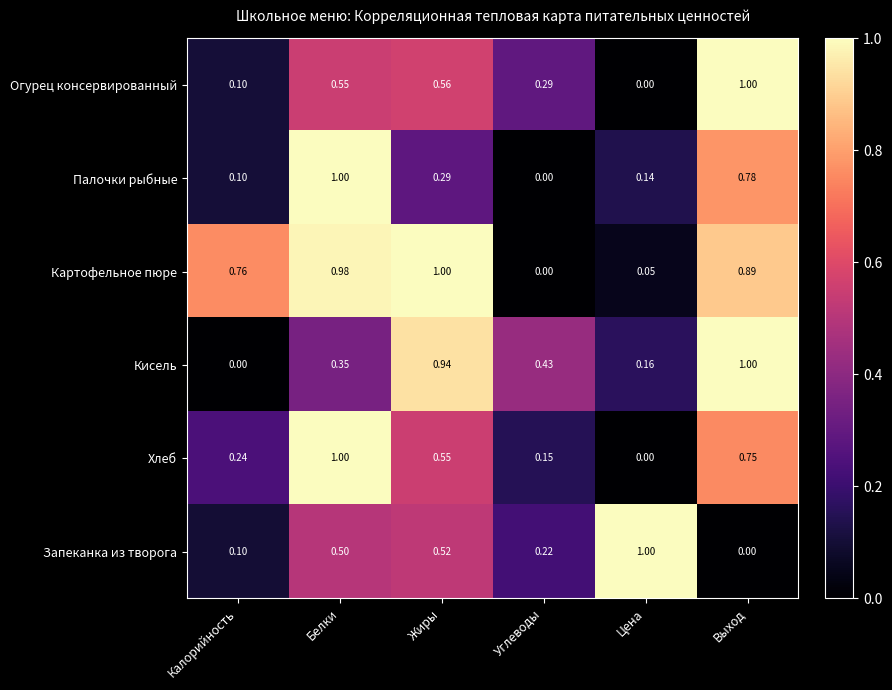

Which series has the largest total across all categories?

Картофельное пюре